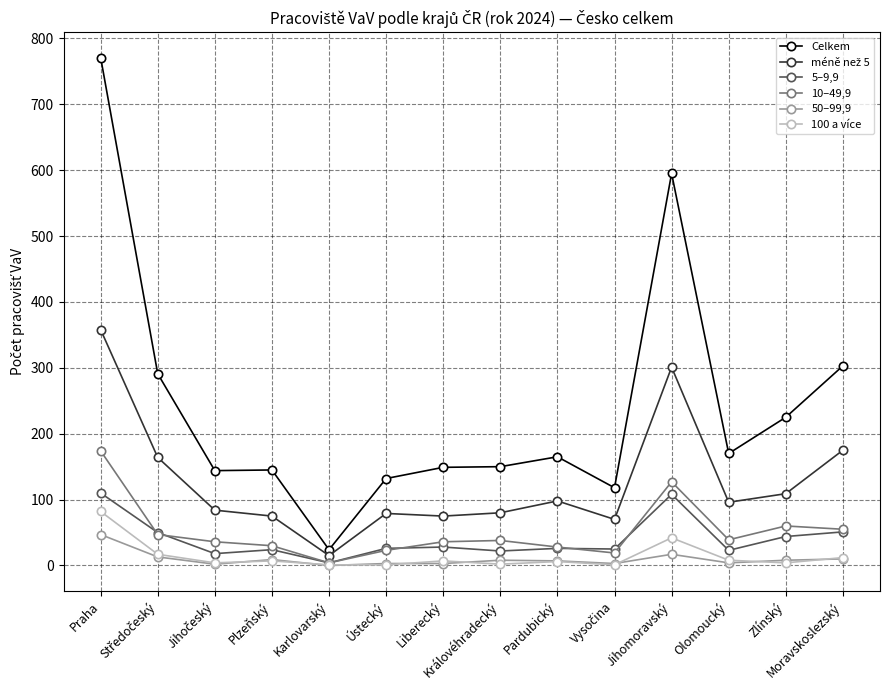

Which series has the largest total across all categories?

Celkem